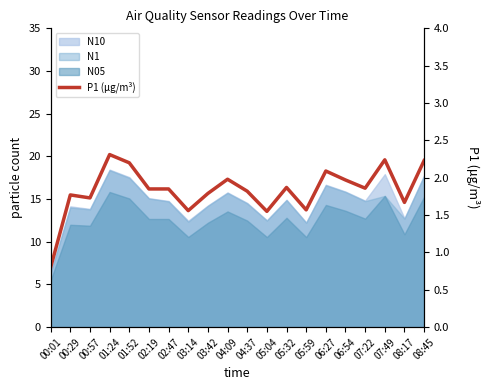

What is the difference between the maximum and minimum values?

1.5